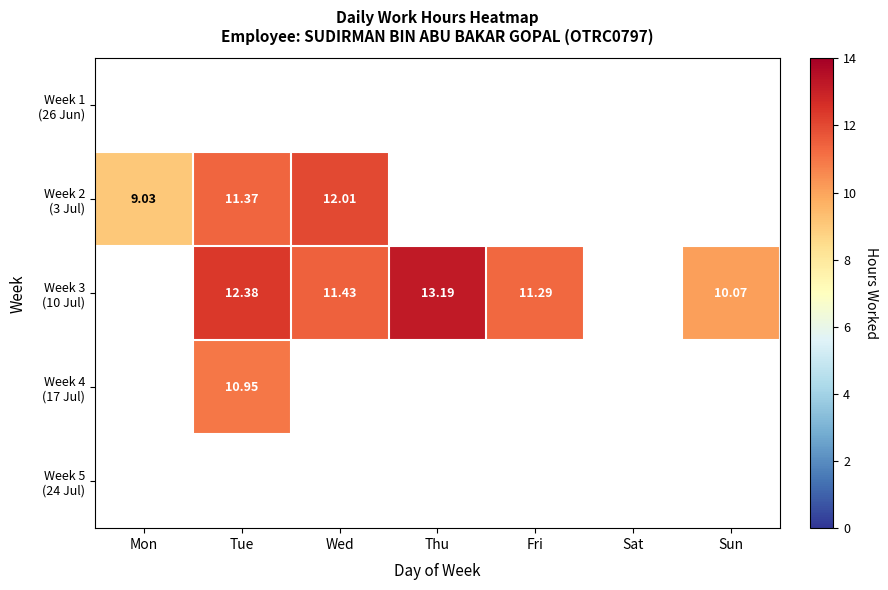

True or false: Week 2 (3 Jul) has a value of 9.0 at Mon.

True